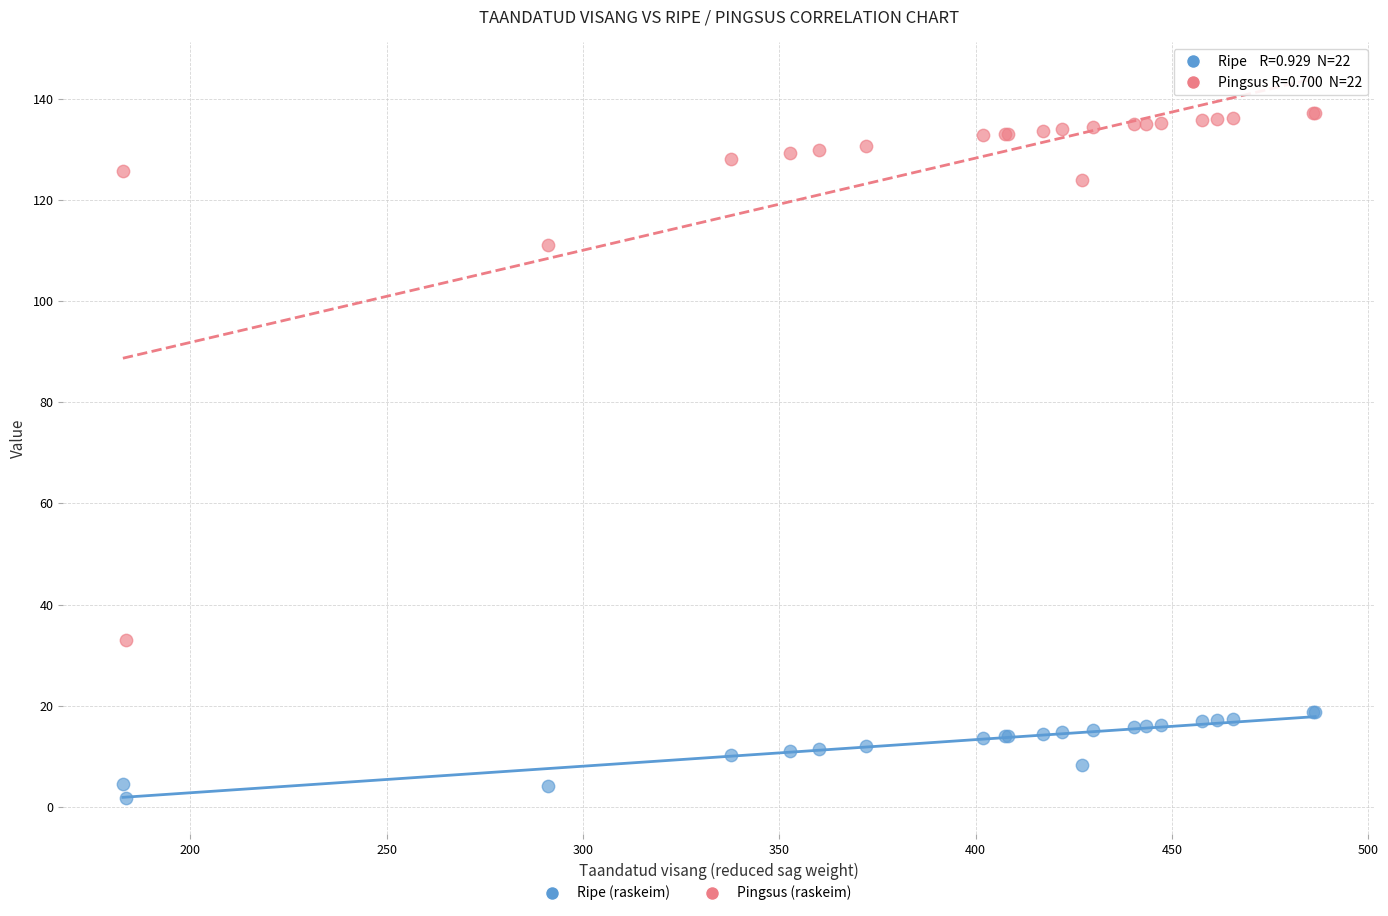

Across all series, what Y value is closest to 69?

33.0